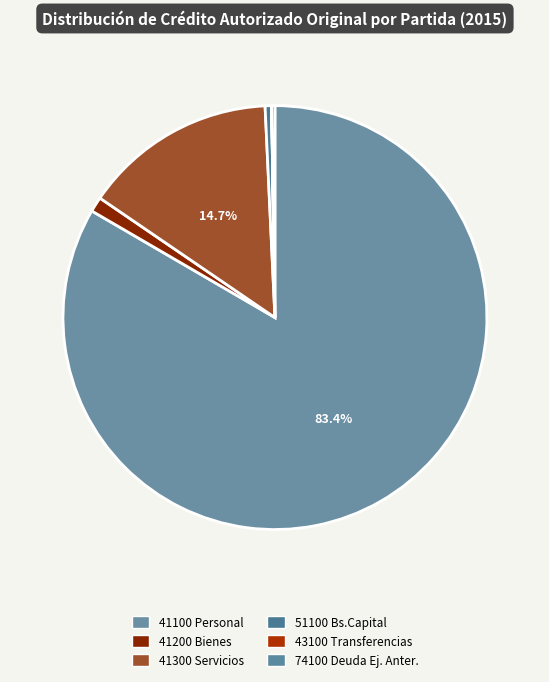

Which slice is the smallest?

43100 Transferencias